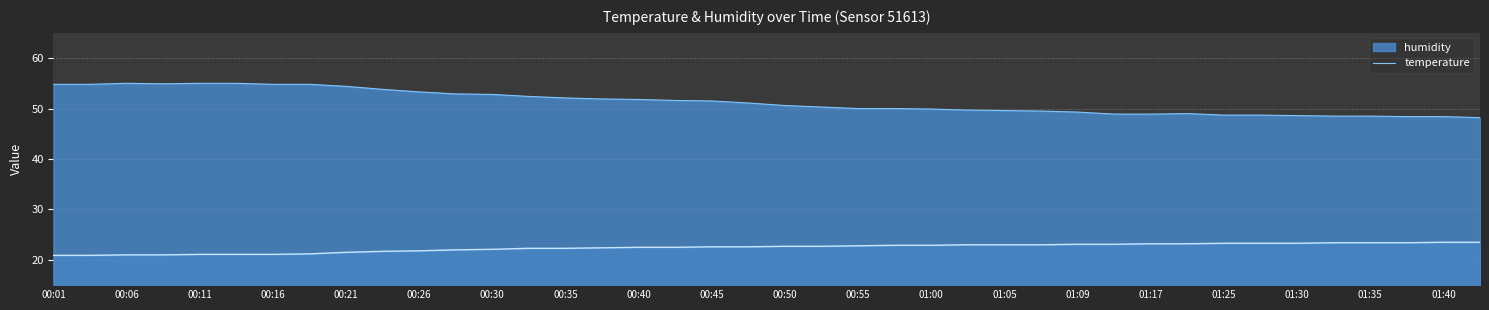

At which category does humidity reach its first local peak?

00:06